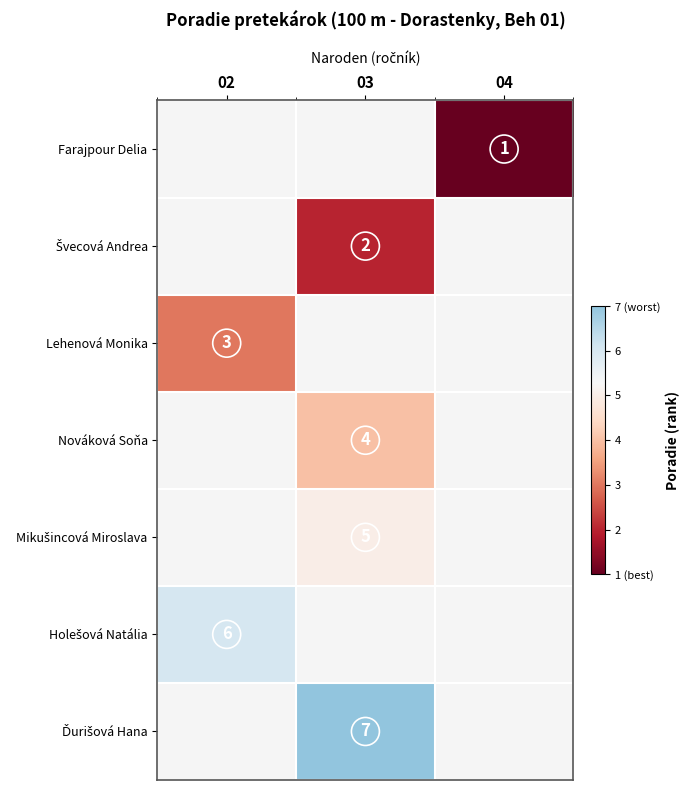

True or false: Farajpour Delia has a value of 1 at 04.

True